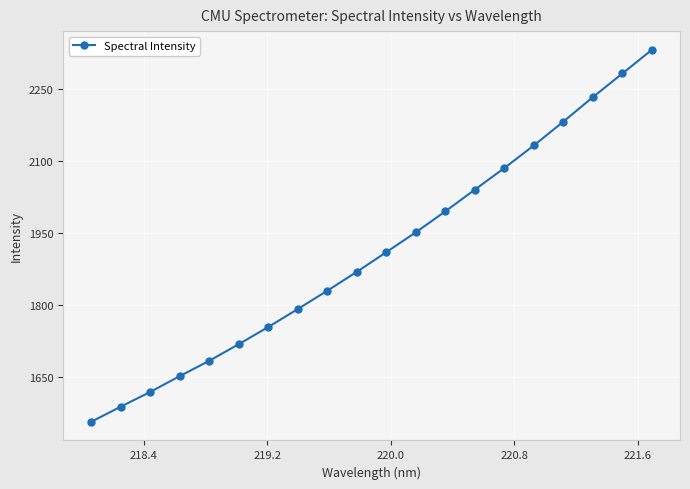

What is the maximum value shown in the chart?

2330.8